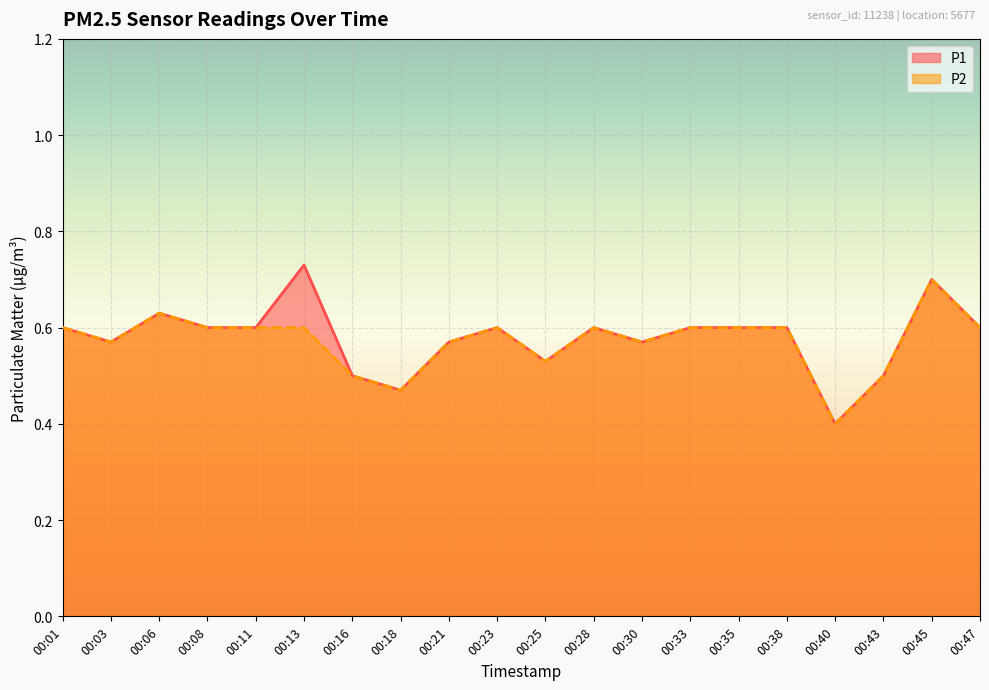

True or false: P1 has a value of 1.1 at 00:45.

False